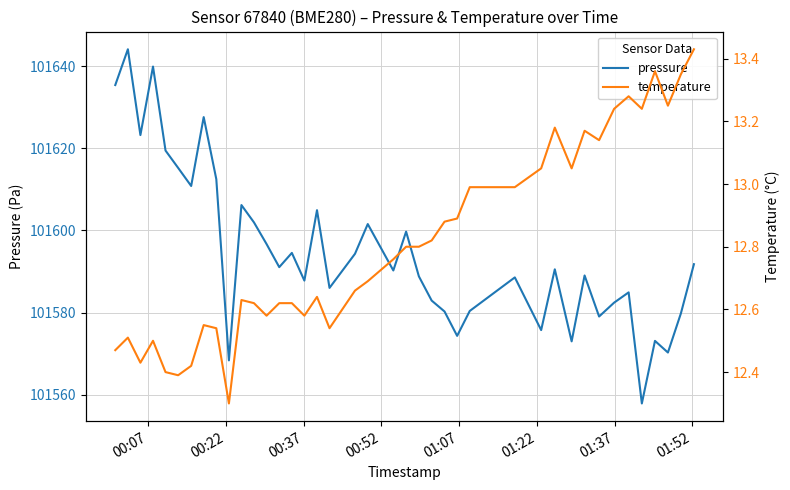

True or false: pressure has more than 2 points higher than both neighbors.

True